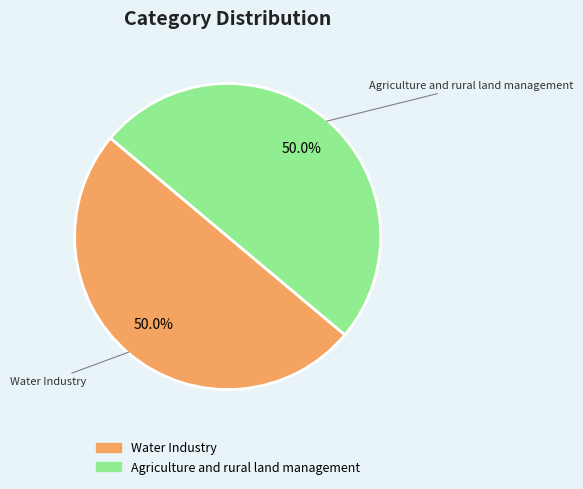

Count the number of slices in the pie.

2